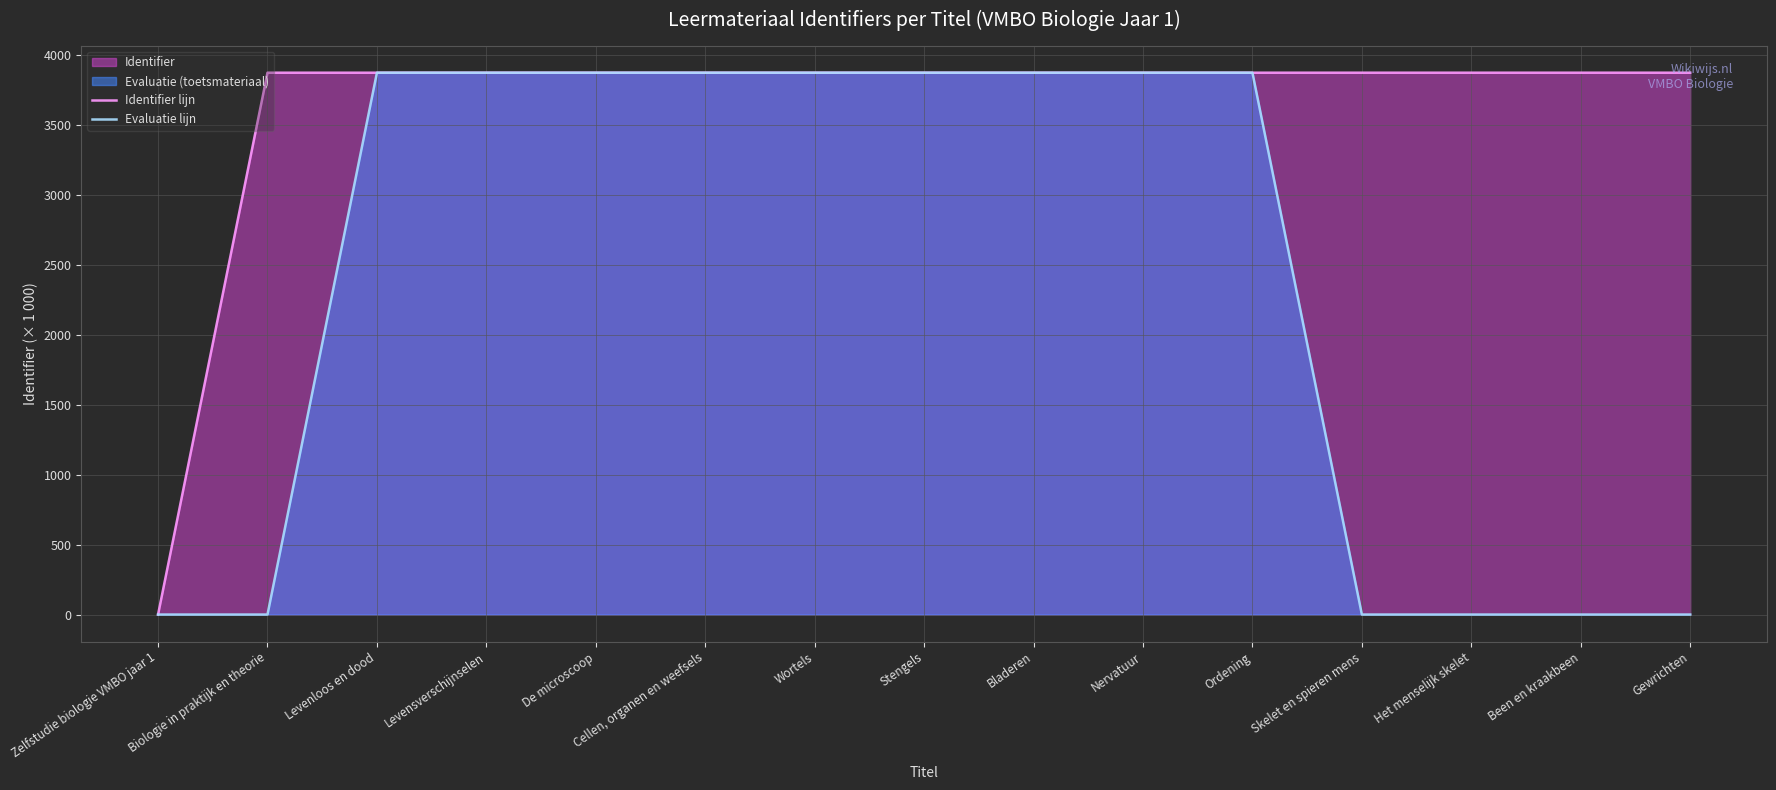

What is the total value across all series at Wortels?

7749.3